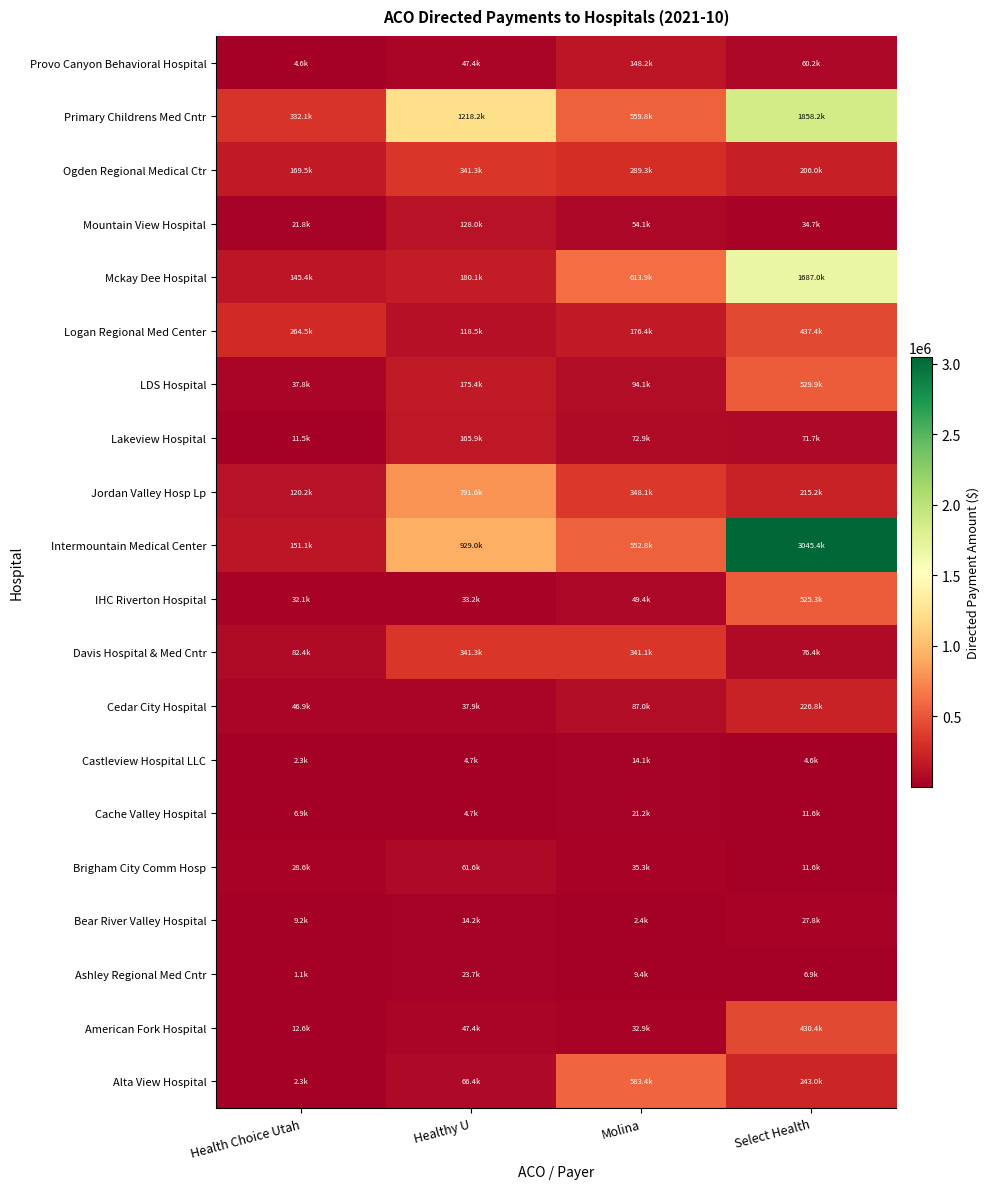

How many categories are shown in the chart?

4